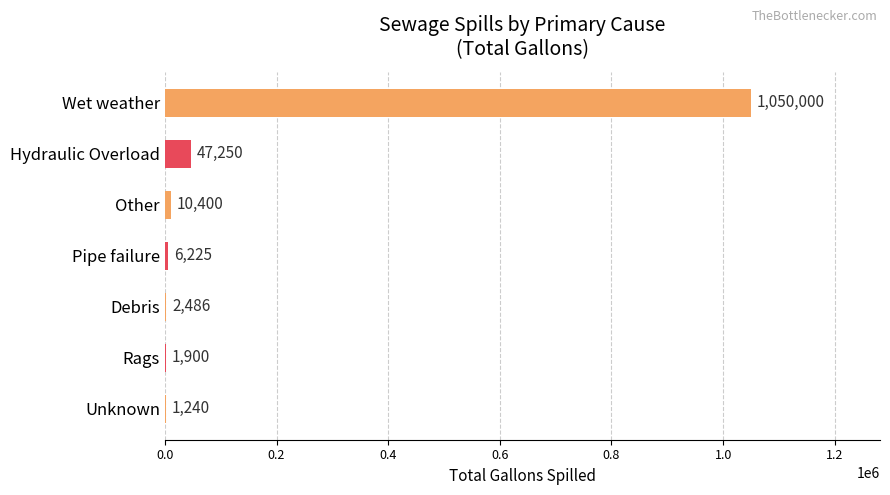

Where is the data nearest to the value 525620?

Hydraulic Overload